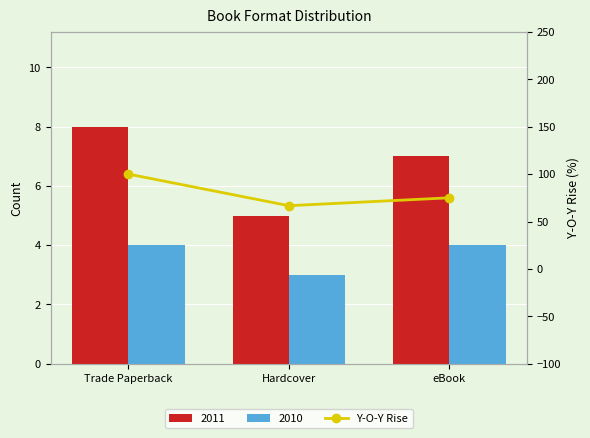

What is the change in value from Trade Paperback to eBook?

-25.0